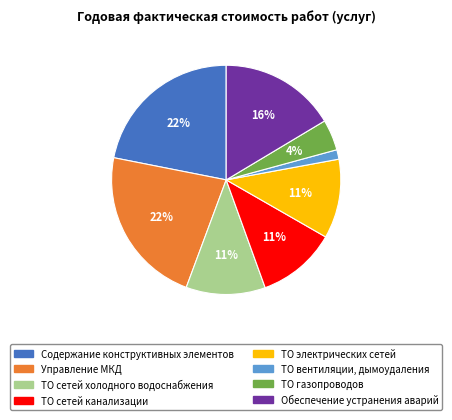

To the nearest percent, what is the average slice percentage?

12%